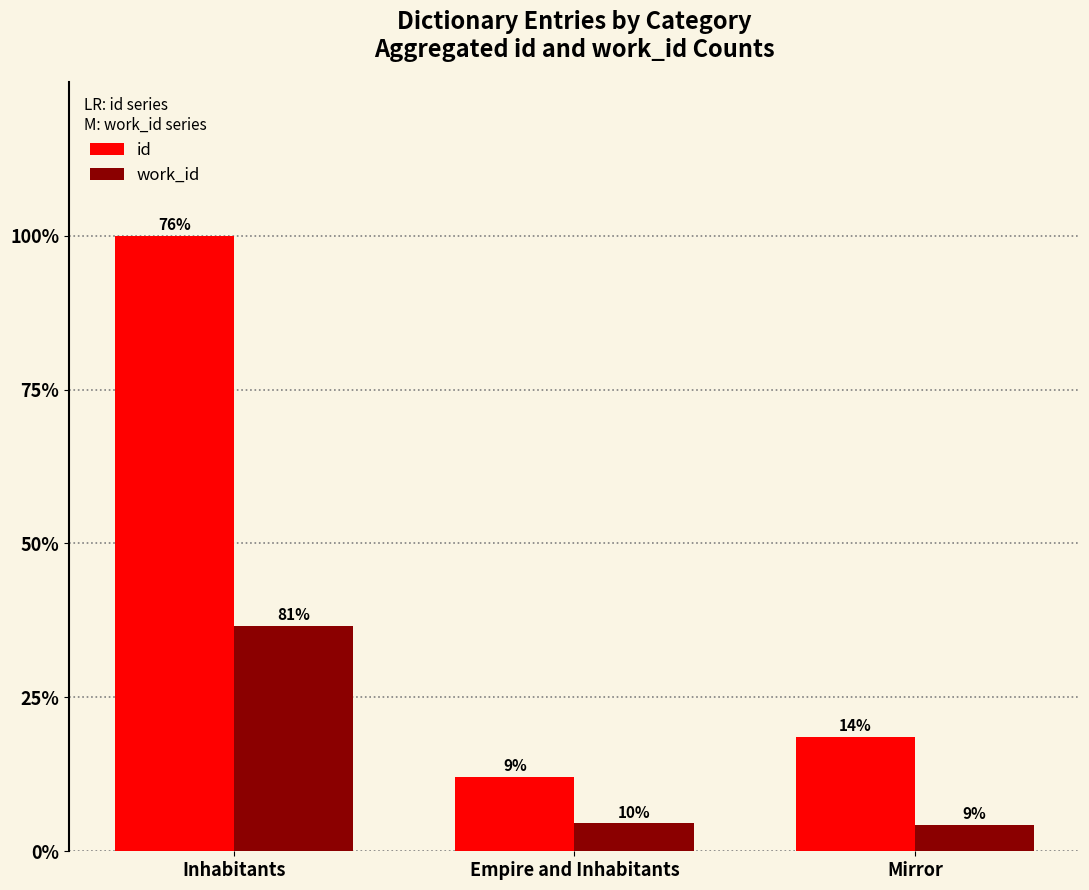

Rank the categories by id value from lowest to highest.

Empire and Inhabitants, Mirror, Inhabitants